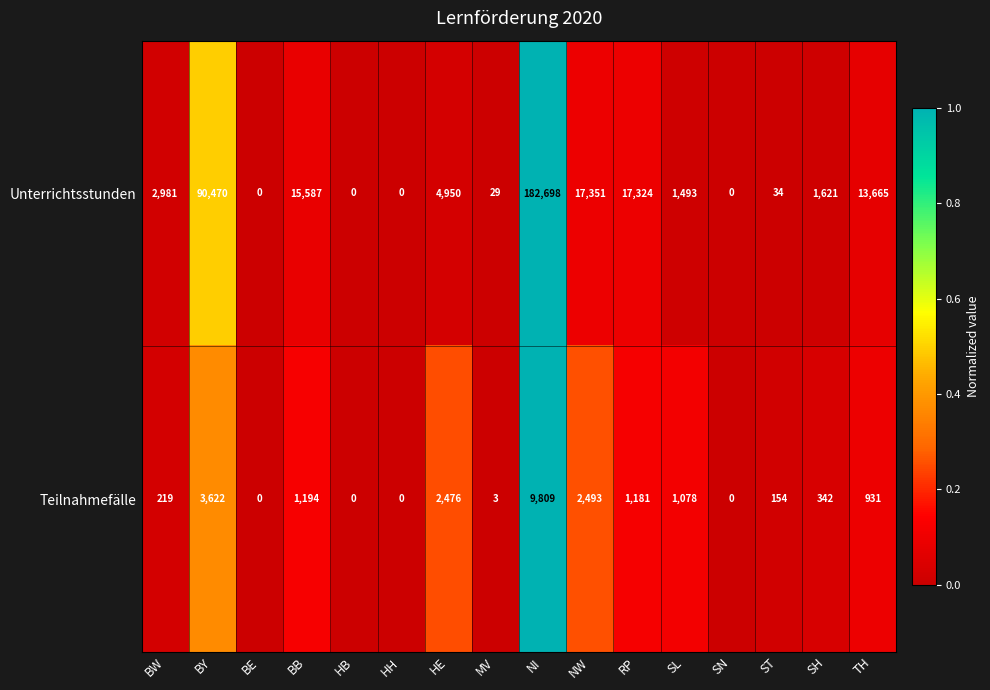

Rank the series by their maximum value, from lowest to highest.

Teilnahmefälle, Unterrichtsstunden